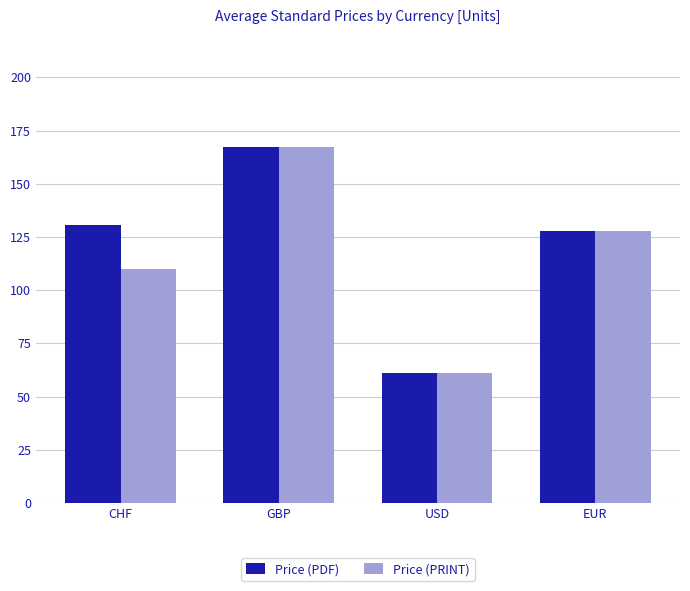

At which label does Price (PDF) reach its peak?

GBP